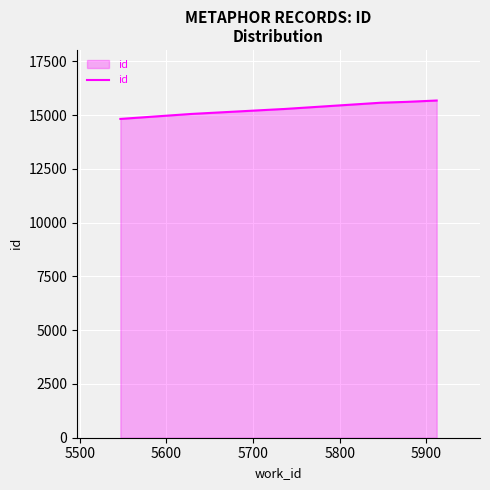

What is the difference between the maximum and second lowest values?

624